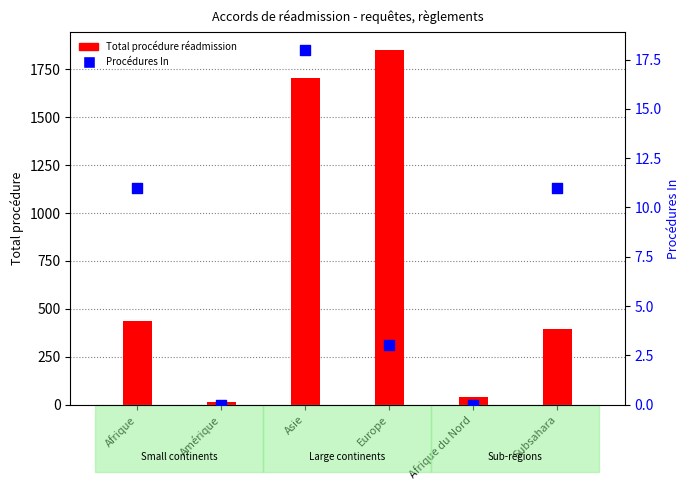

At which category is the sum across all series the highest?

Europe